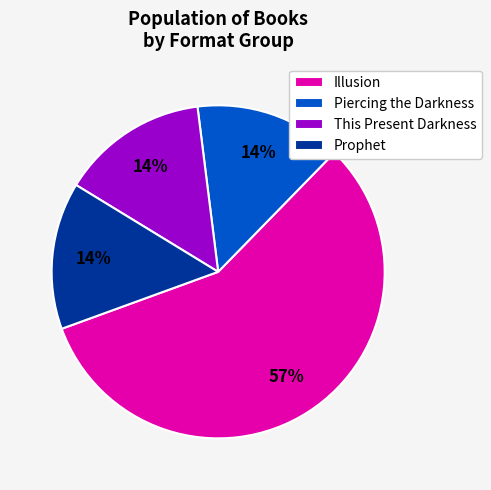

Is there any slice that represents more than half of the pie?

Yes